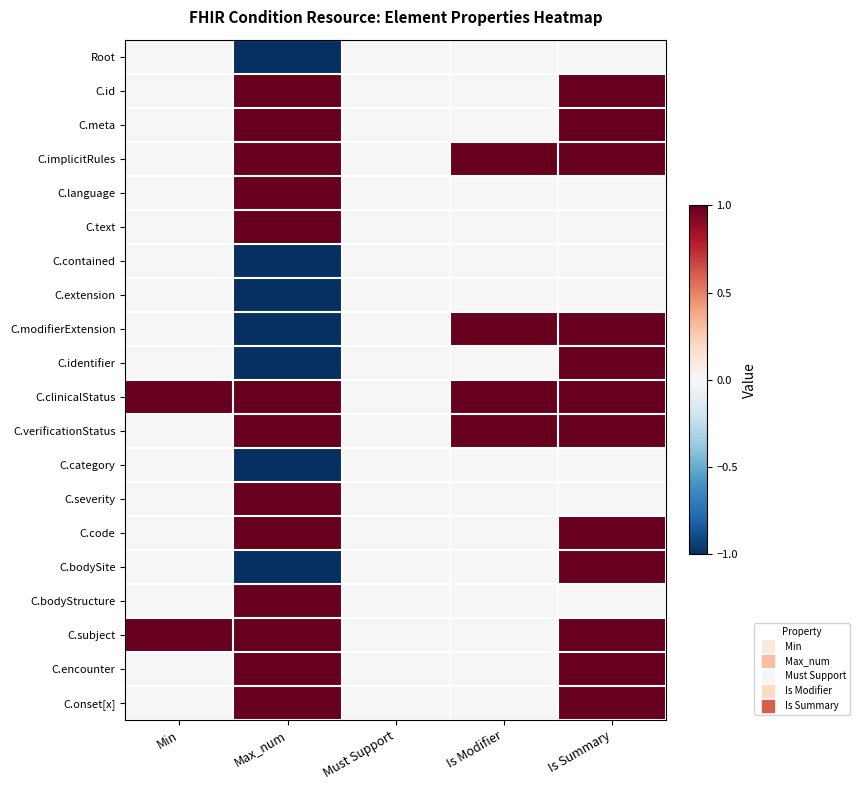

Which series has the largest total across all categories?

C.clinicalStatus